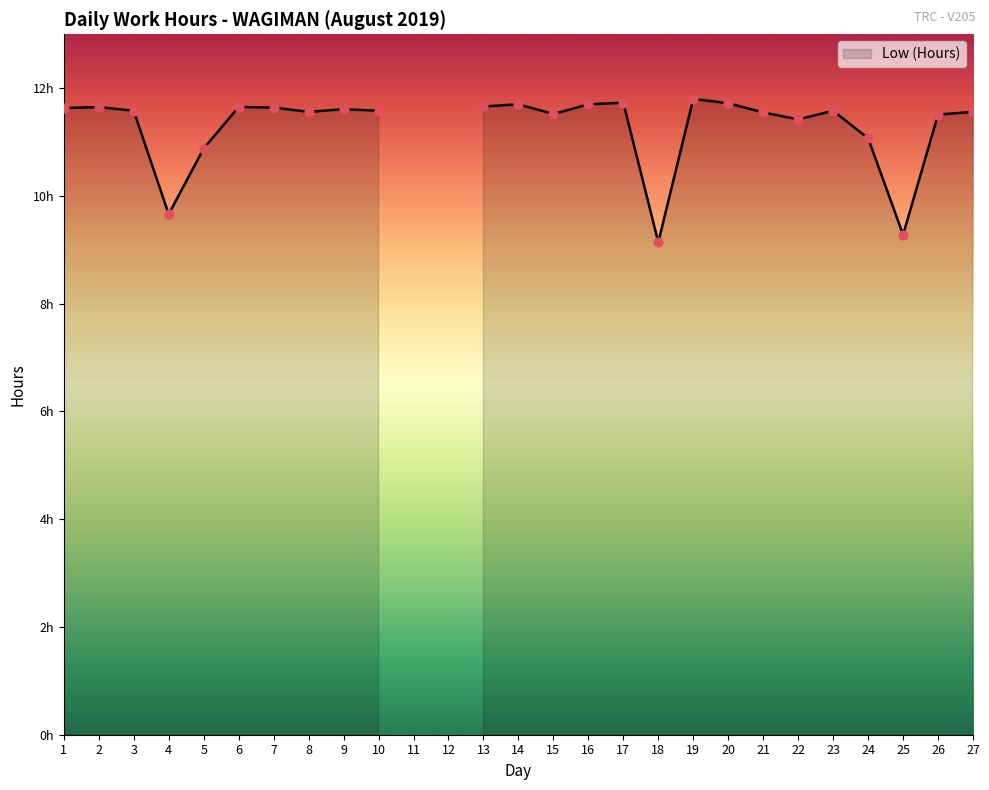

What is the ratio of the value at 1 to the value at 9?

1.0